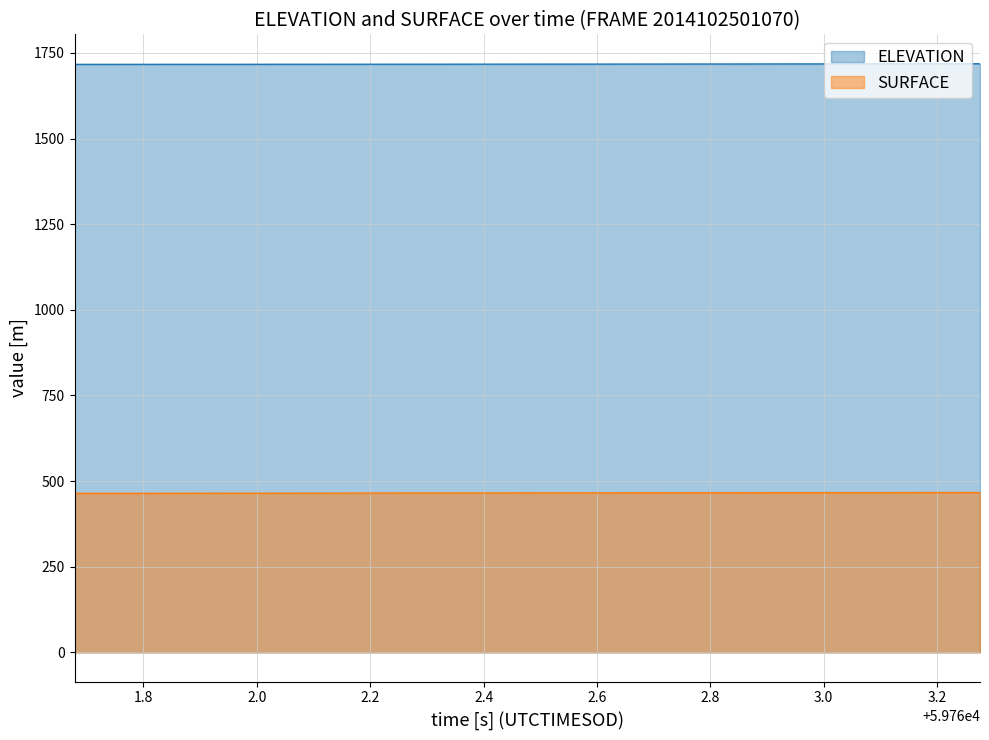

Reading left to right, list all the values displayed in this chart.

UTCTIMESOD: 464.2	464.2	464.2	464.2	464.4	464.5	464.5	464.6	464.6	464.7	464.7	464.8	464.9	465.1	465.2	465.2	465.2	465.2	465.2	465.3	465.4	465.4	465.5	465.6	465.8	465.8	465.8	465.8	465.9	466.0	466.1	466.1	466.2	466.2	466.3	466.3	466.4	466.5	466.5	466.6
ELEVATION: 1716.6	1716.6	1716.6	1716.7	1716.7	1716.7	1716.8	1716.8	1716.8	1716.9	1716.9	1716.9	1717.0	1717.0	1717.1	1717.1	1717.1	1717.2	1717.2	1717.3	1717.3	1717.4	1717.4	1717.4	1717.5	1717.5	1717.6	1717.6	1717.7	1717.8	1717.8	1717.9	1717.9	1718.0	1718.1	1718.1	1718.2	1718.3	1718.3	1718.4